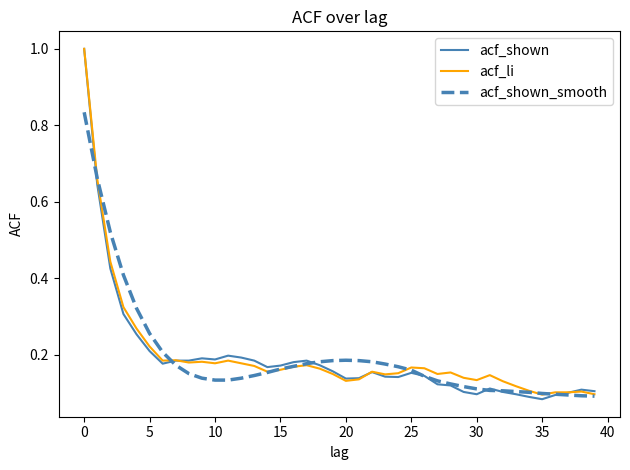

What is the highest value of the acf_shown series?

1.0